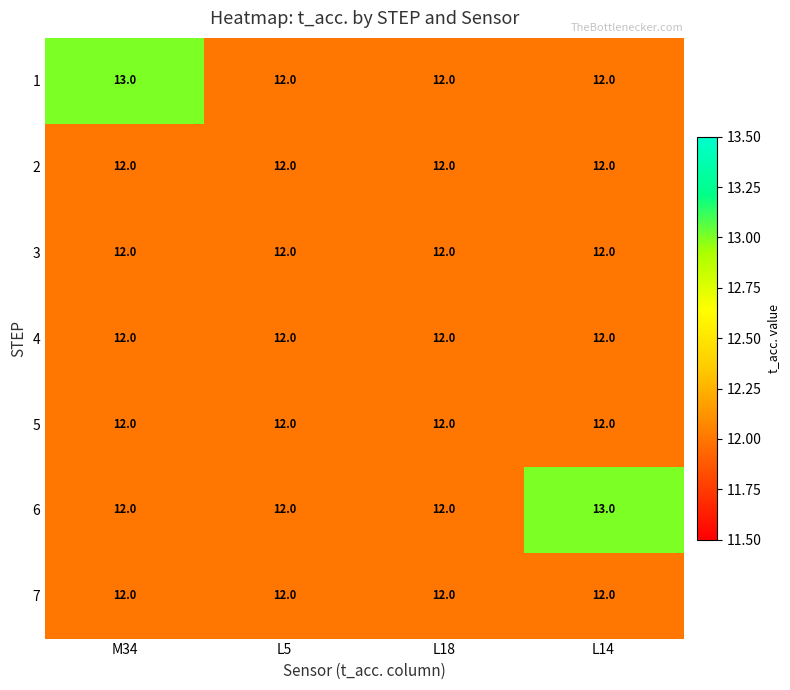

The 2 series shows 12 at M34. True or false?

True